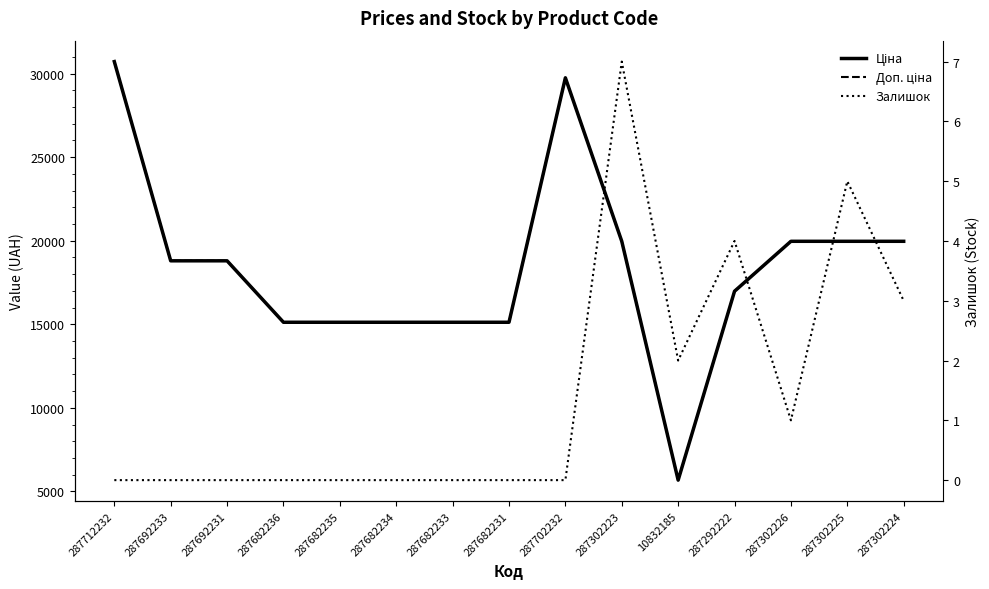

The value of Ціна at 287712232 is 13707.2. True or false?

False